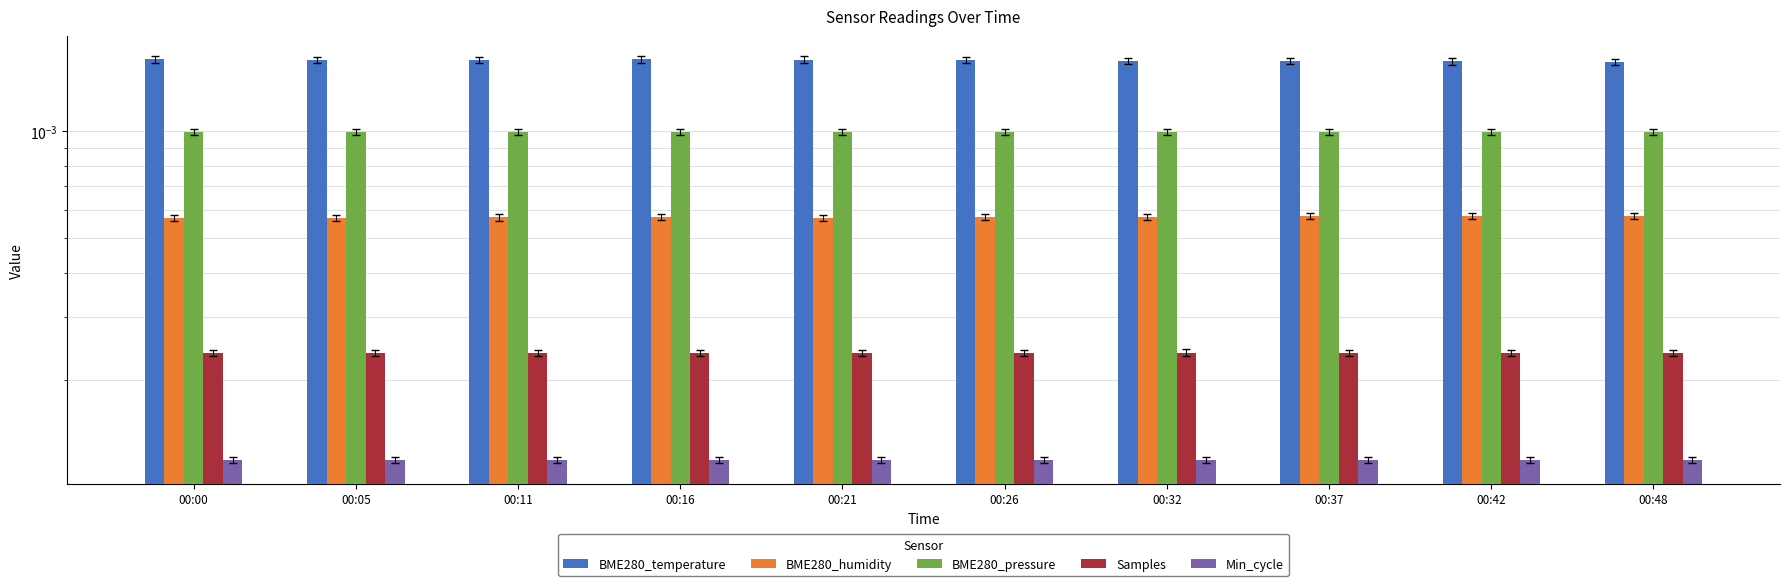

Between 00:37 and 00:42, which series saw the biggest shift?

BME280_temperature